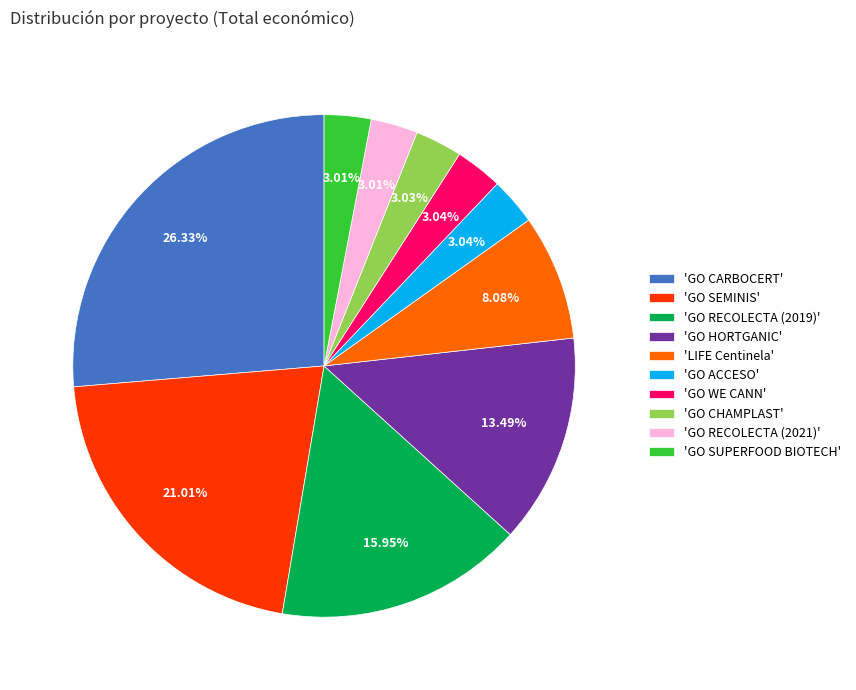

Which slice is the largest?

'GO CARBOCERT'